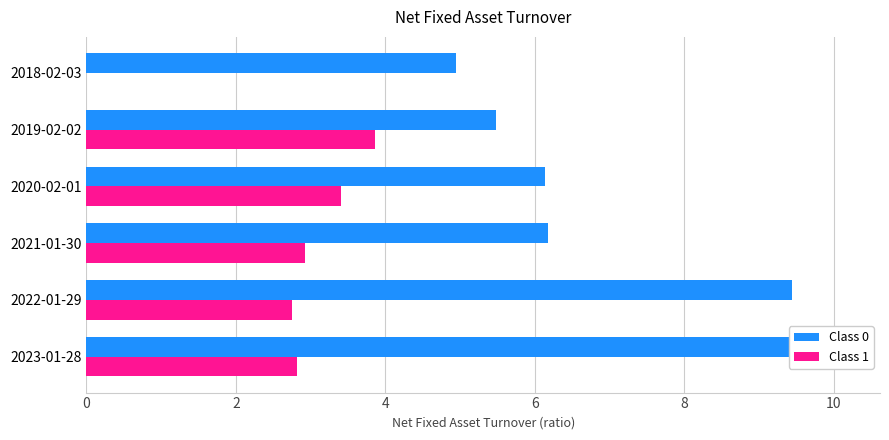

What is the lowest value of the Class 0 series?

5.0